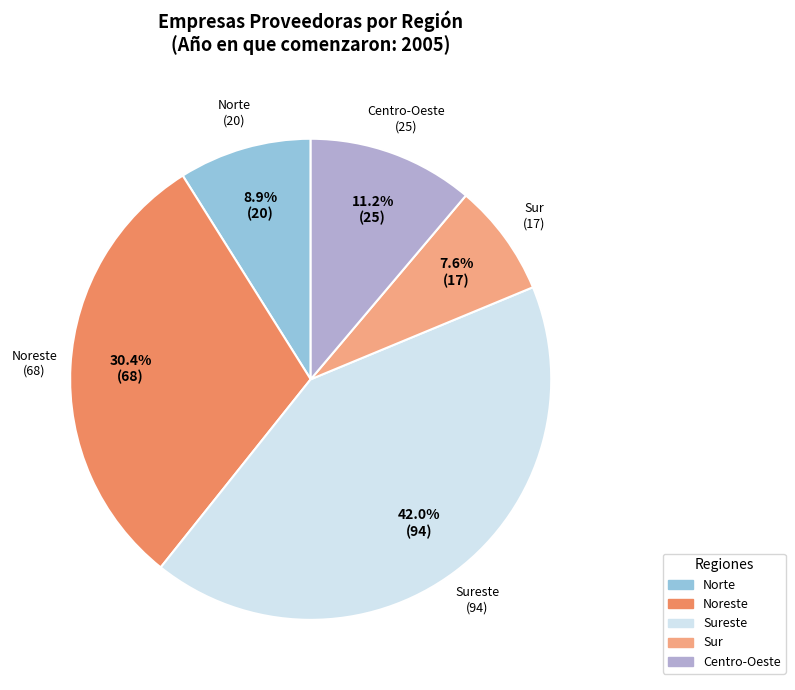

Is there any slice that represents more than half of the pie?

No